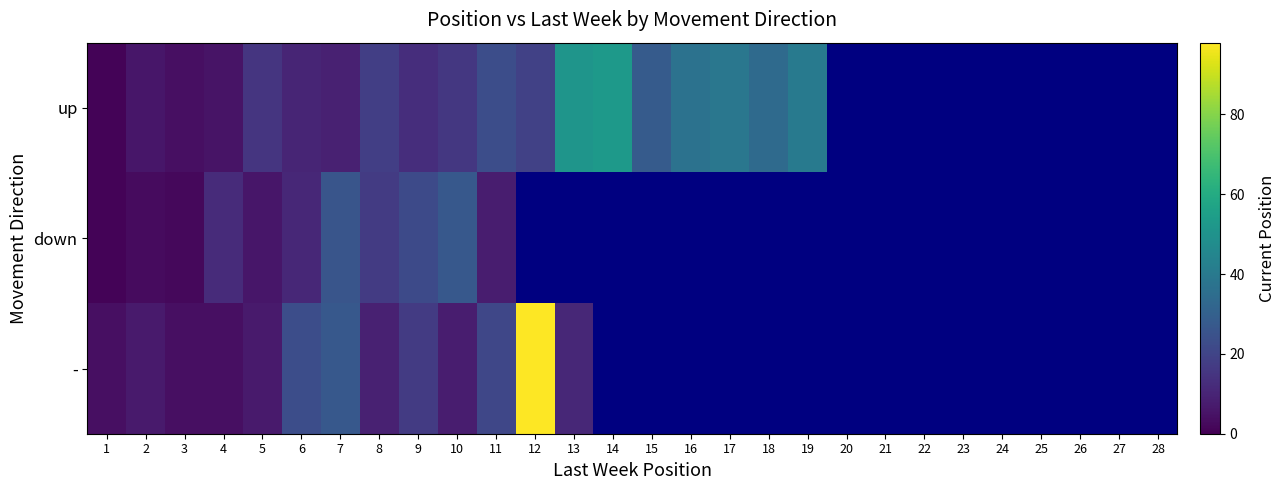

At which category is the sum across all series the highest?

7